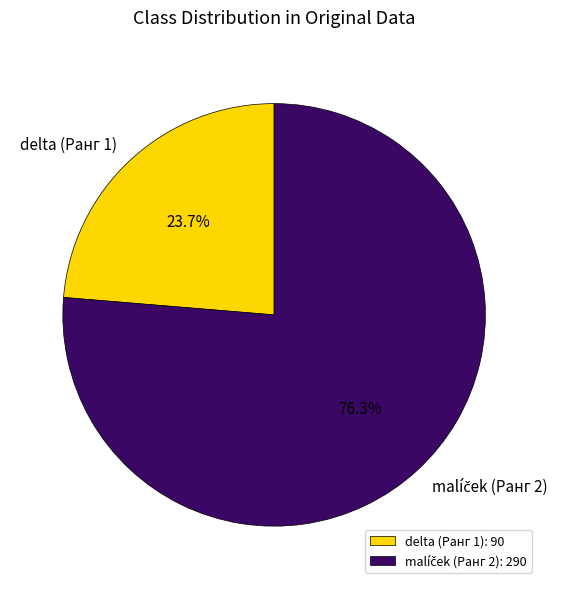

Is there a majority slice in this chart?

Yes